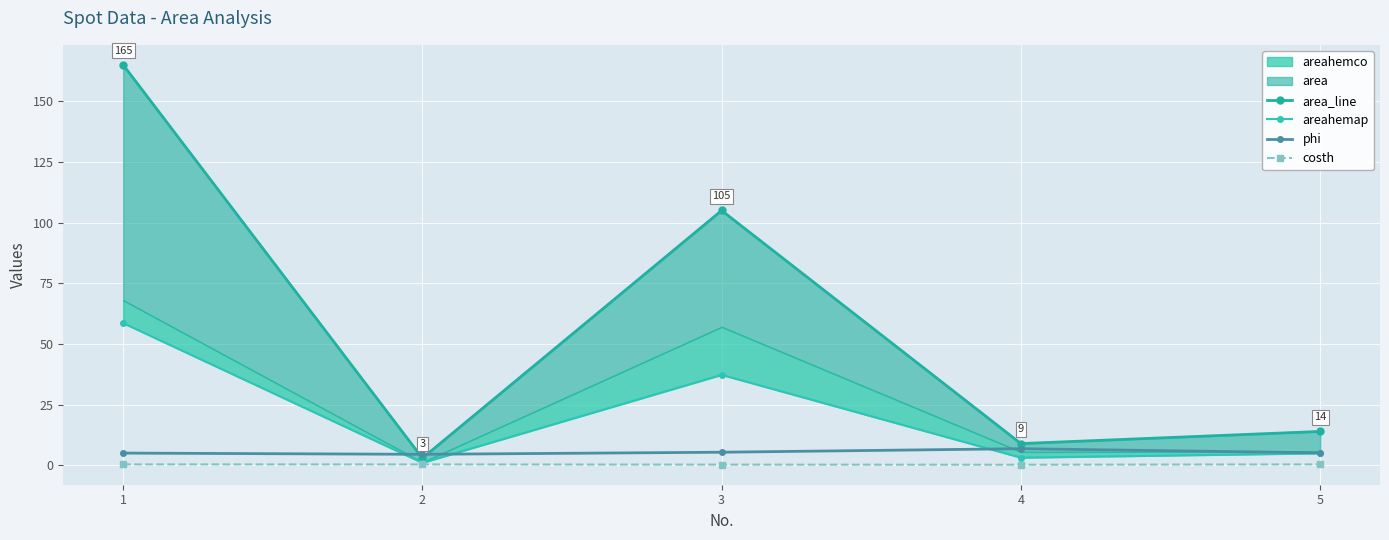

What is the maximum value for phi?

6.9